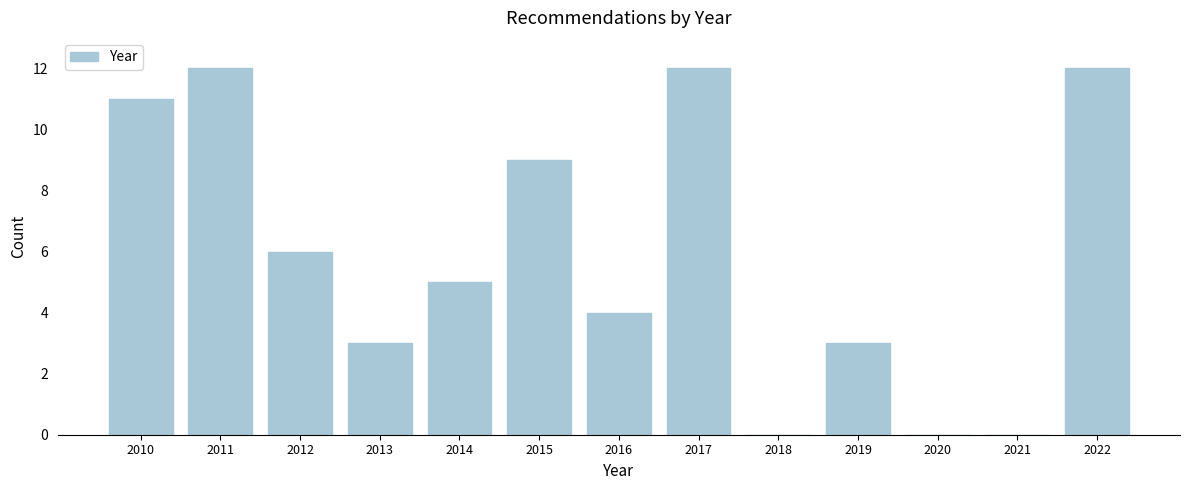

Reading right to left, transcribe all the data shown in this chart.

2022=12	2021=0	2020=0	2019=3	2018=0	2017=12	2016=4	2015=9	2014=5	2013=3	2012=6	2011=12	2010=11